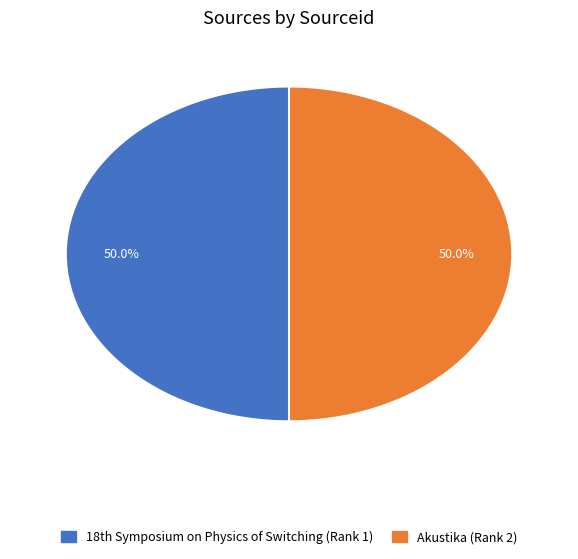

To the nearest percent, what is the average slice percentage?

50%